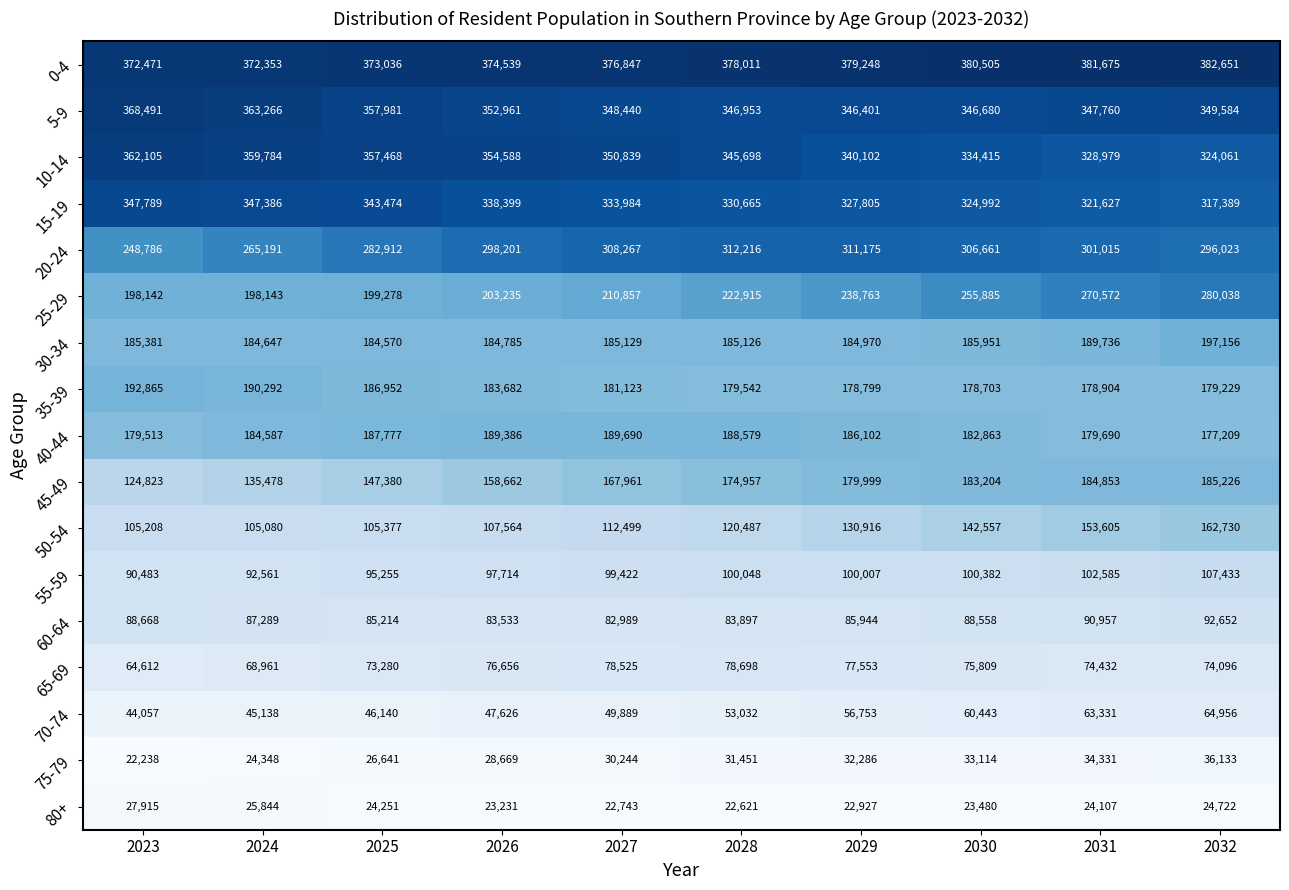

What value does the 70-74 series have at 2028?

53032